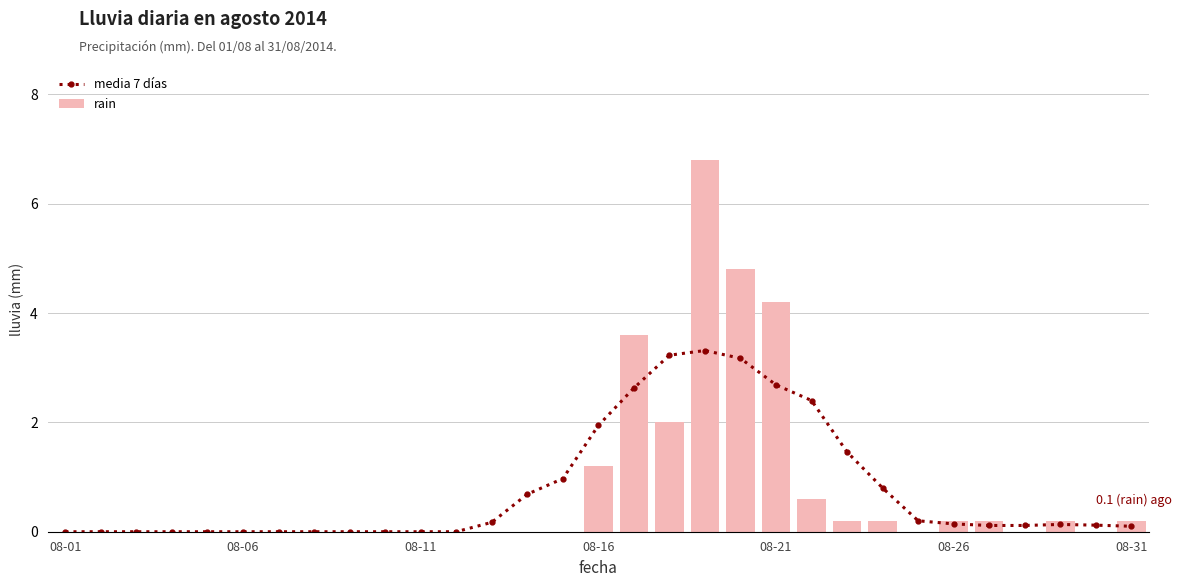

Which series has the widest spread of values?

rain